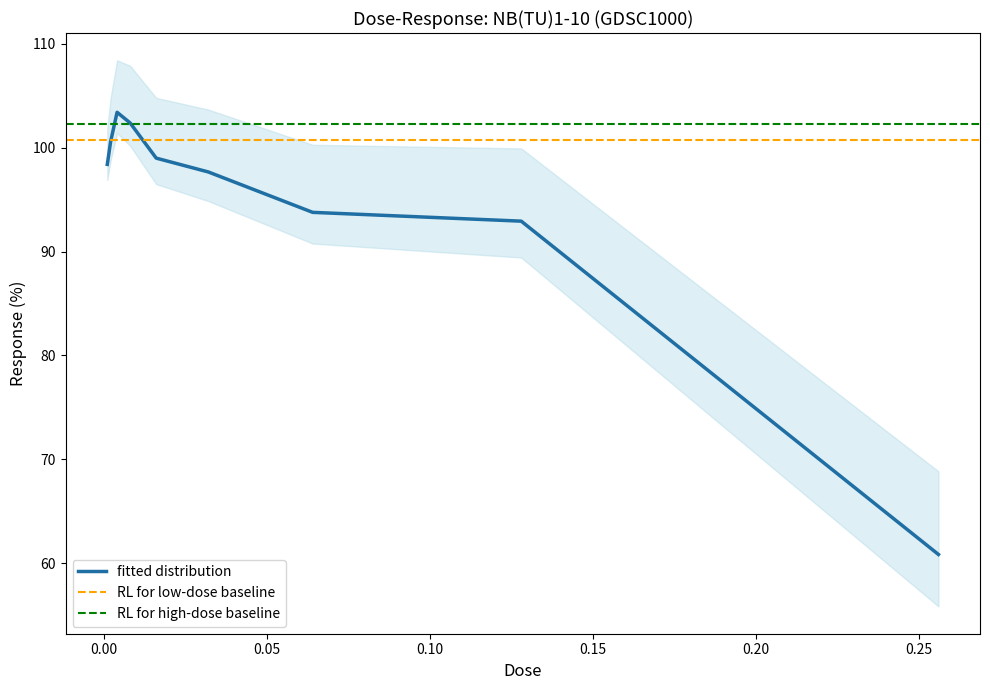

Which label corresponds to the smallest value in the chart?

0.256